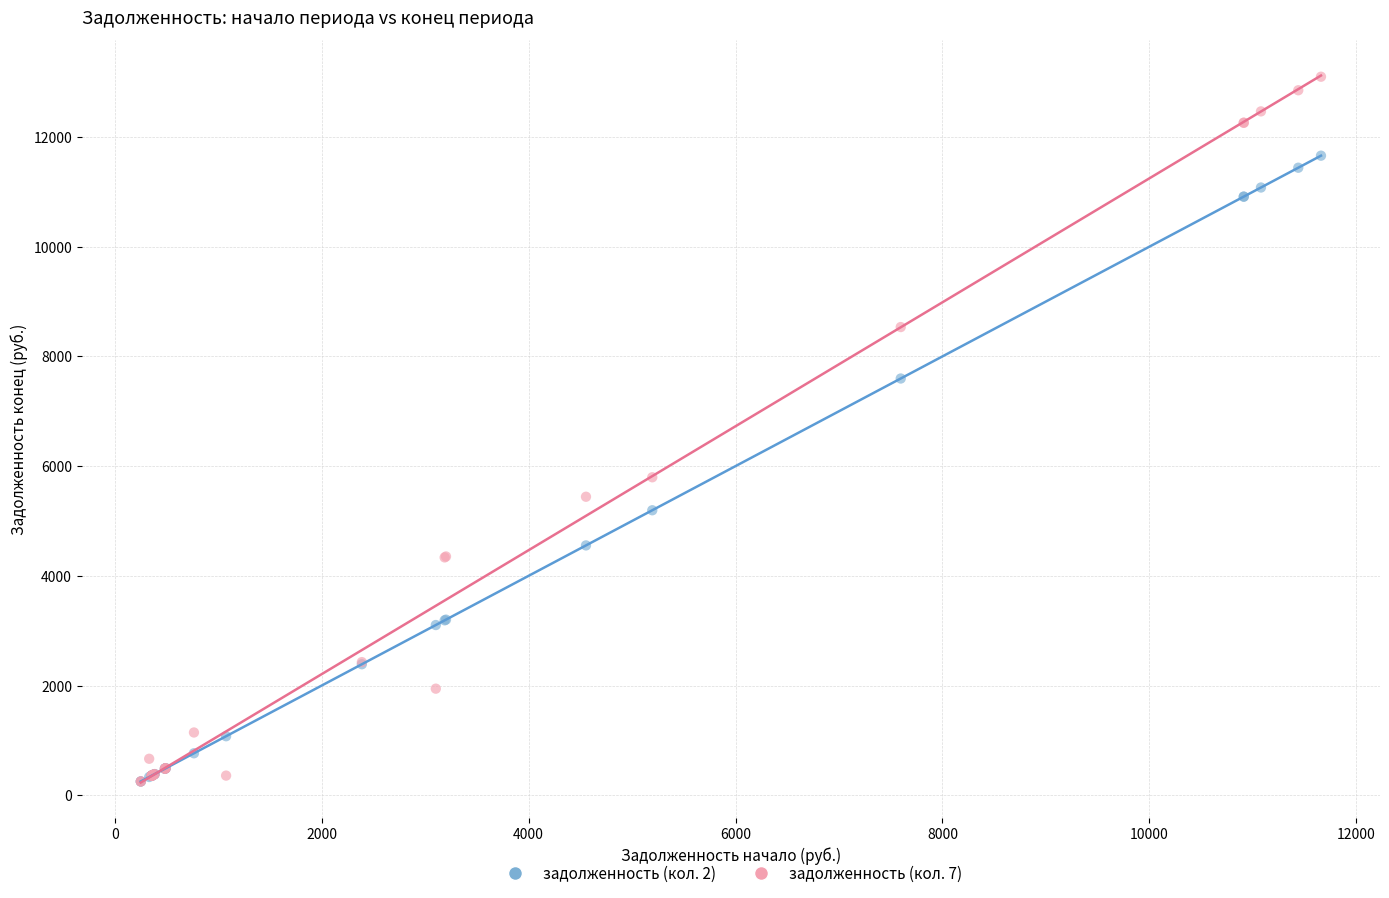

What are all the series names shown in the legend?

задолженность (кол. 2), задолженность (кол. 7)